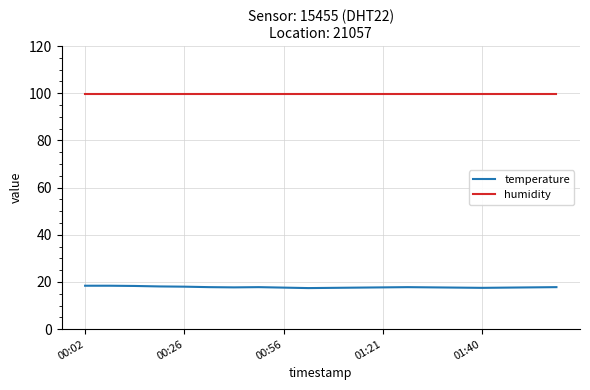

What is the average value of the humidity series?

99.9